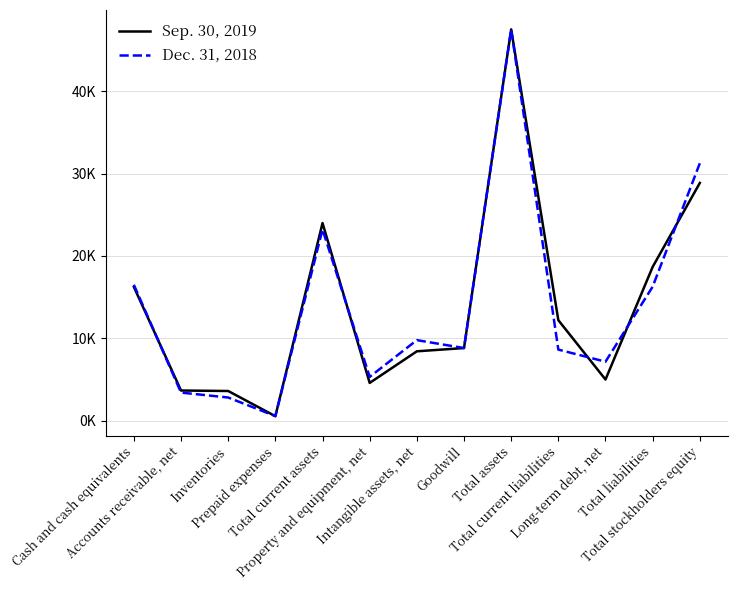

How many interior local valleys does the Sep. 30, 2019 series have?

3